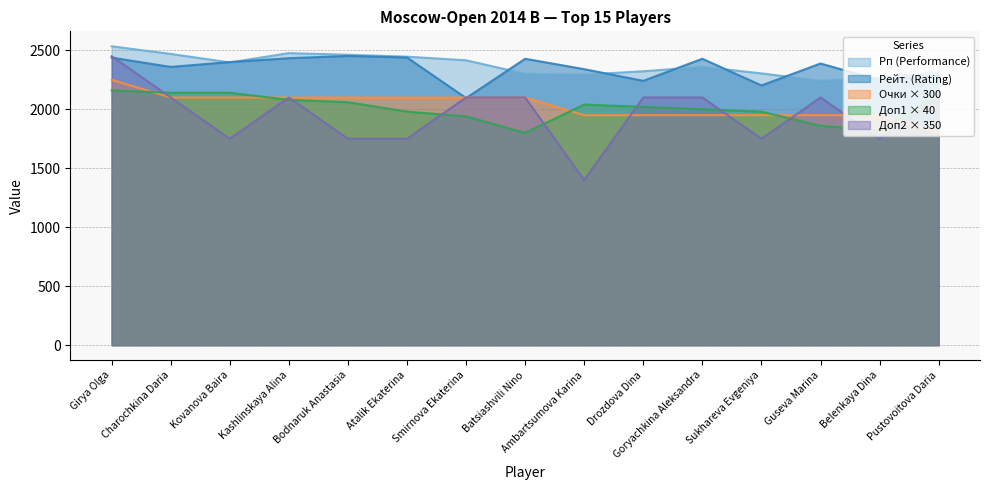

Is it true that Очки (Points) equals 1950 at Ambartsumova Karina?

True